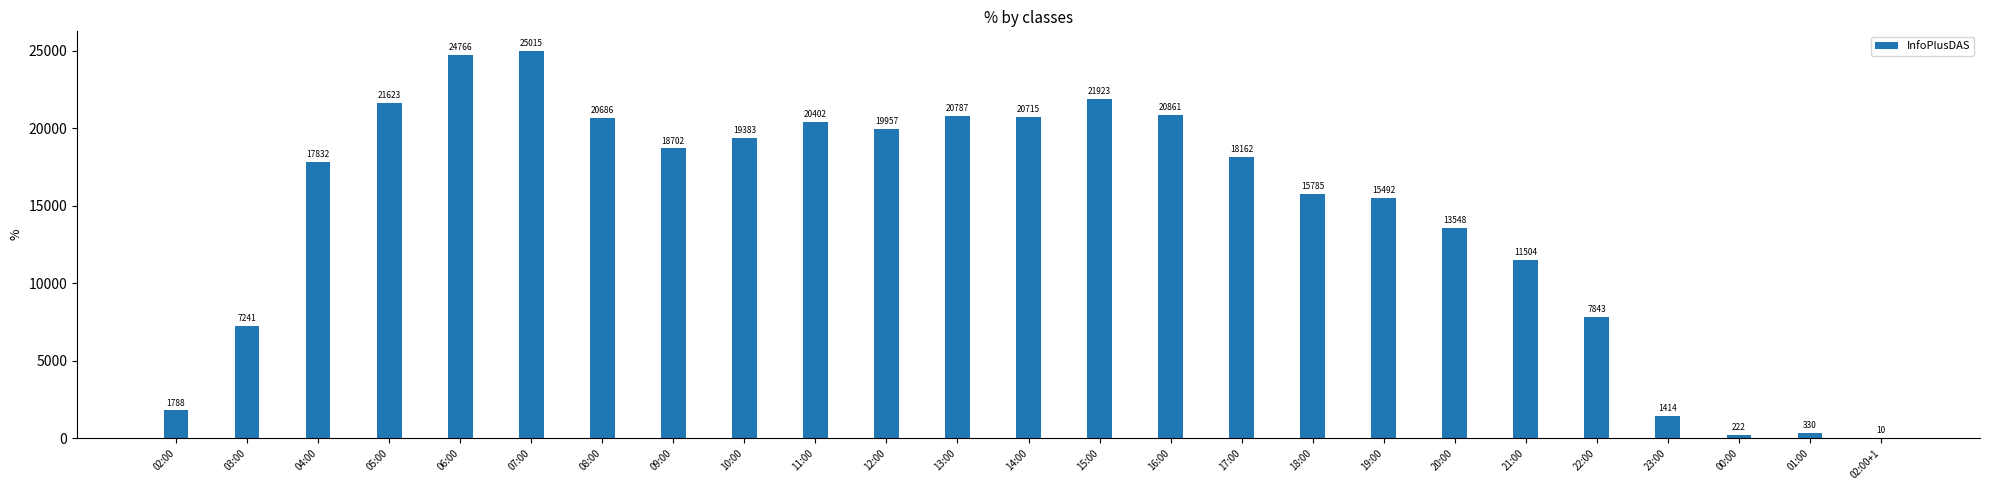

What is the sum of all values?

365991